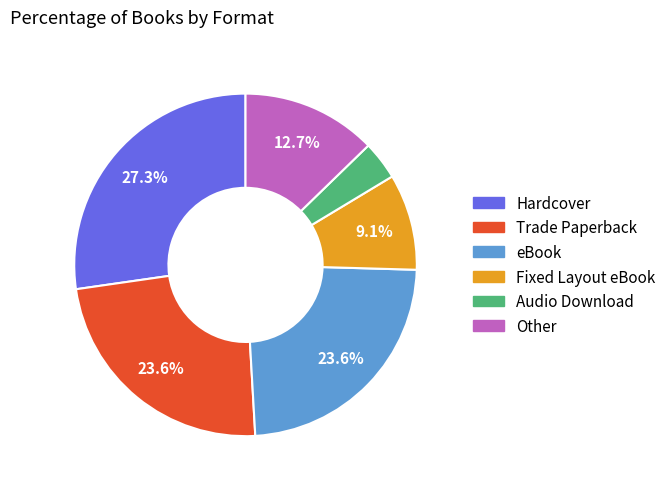

Between Hardcover and Trade Paperback, which is larger?

Hardcover